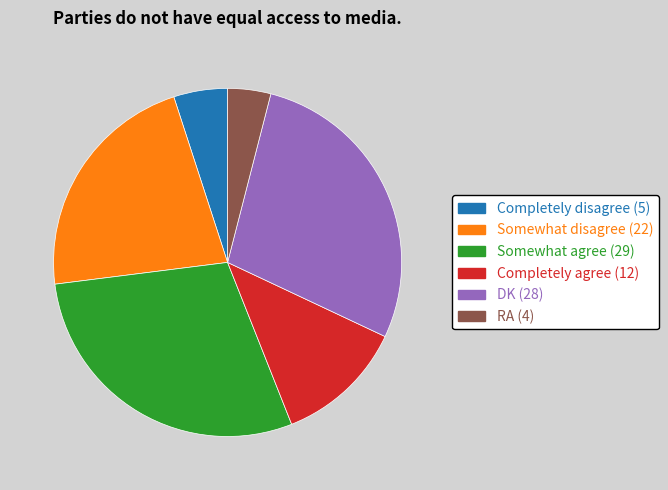

Is the sum of DK and Completely disagree greater than half?

No